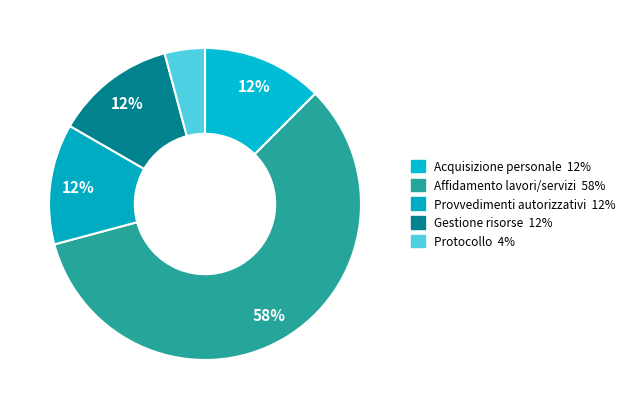

Is there a majority slice in this chart?

Yes